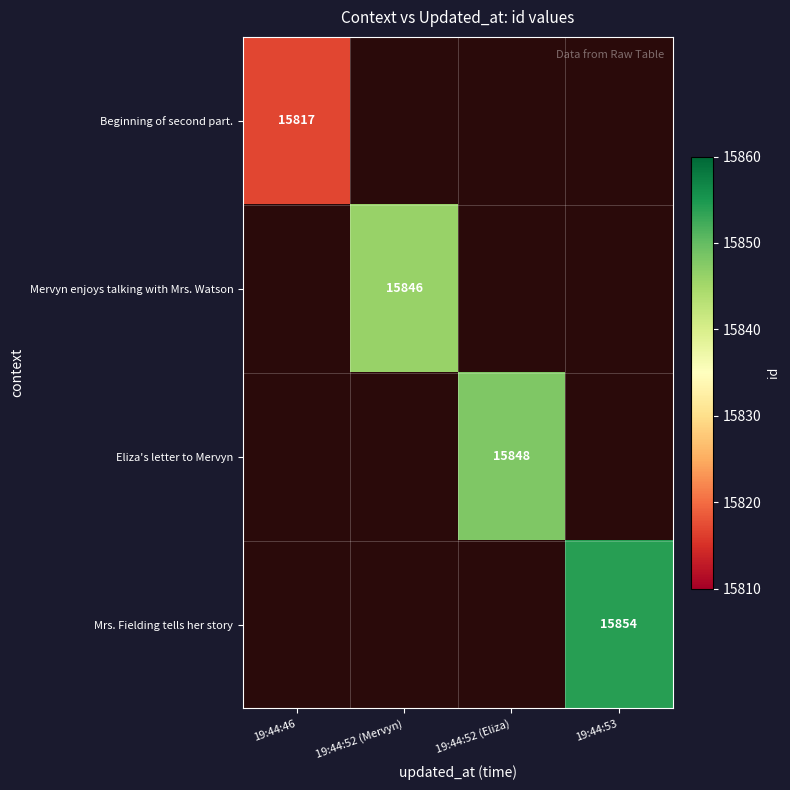

True or false: Beginning of second part. has a value of 15817 at 19:44:46.

True